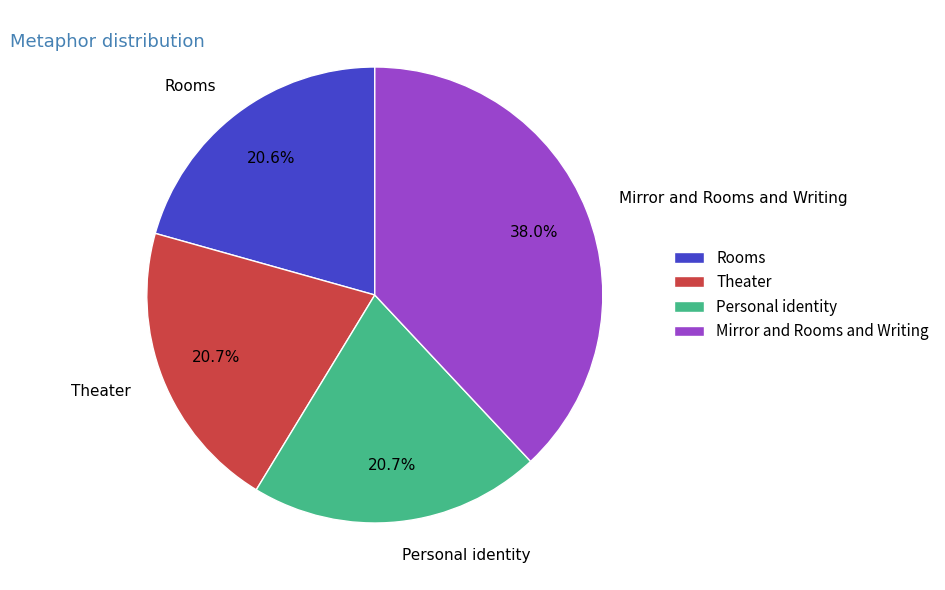

True or false: Theater accounts for 14% of the total.

False